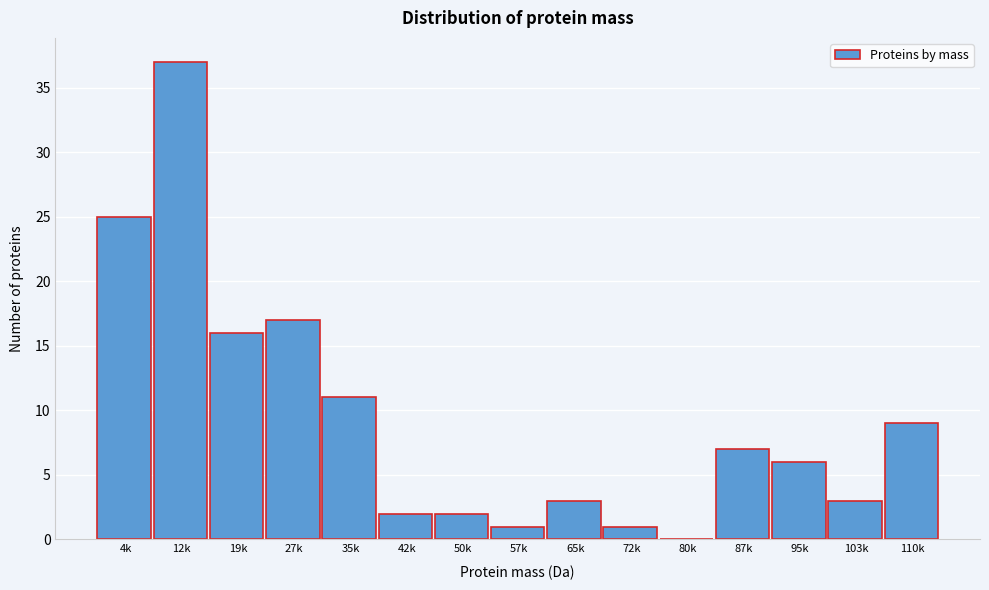

Reading left to right, transcribe all the data shown in this chart.

4k=25	12k=37	19k=16	27k=17	35k=11	42k=2	50k=2	57k=1	65k=3	72k=1	80k=0	87k=7	95k=6	103k=3	110k=9